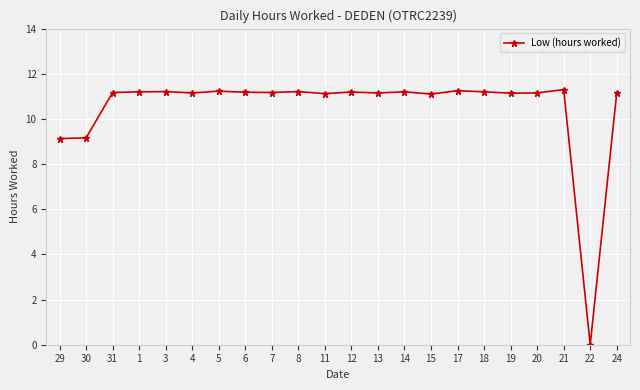

The chart shows a value of 11.2 at 7. True or false?

True